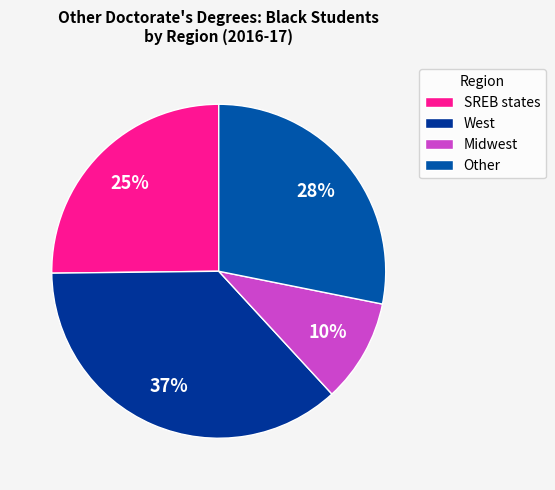

The Midwest slice represents 1% of the pie. True or false?

False